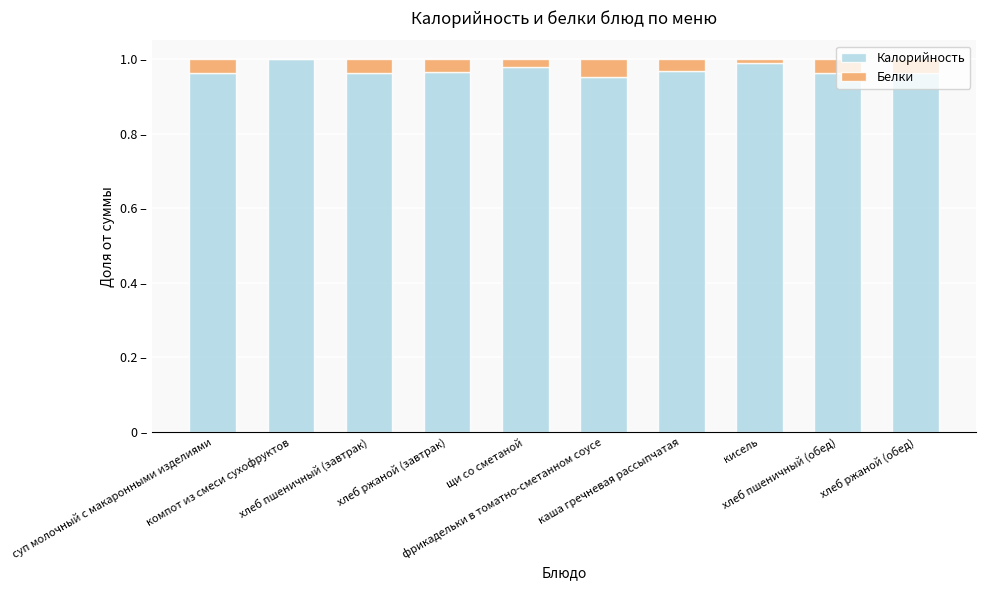

What are all the series names shown in the legend?

Калорийность, Белки